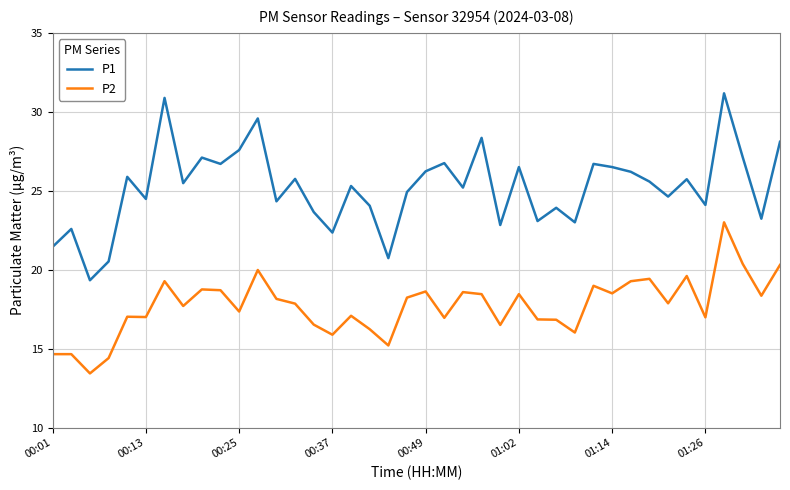

True or false: P2 and P1 cross at least once.

False